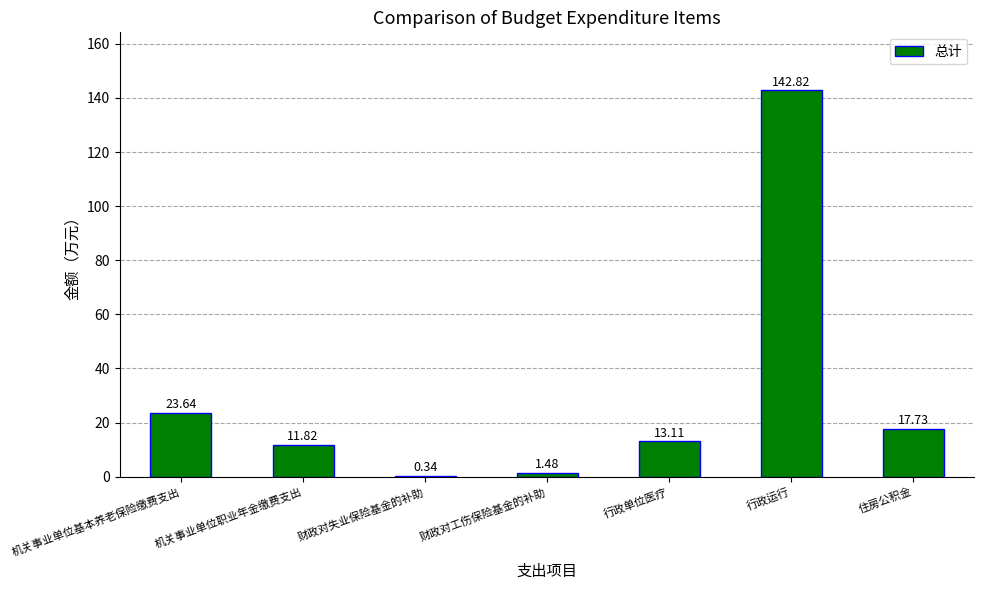

What is the change in value from 机关事业单位基本养老保险缴费支出 to 行政运行?

+119.2